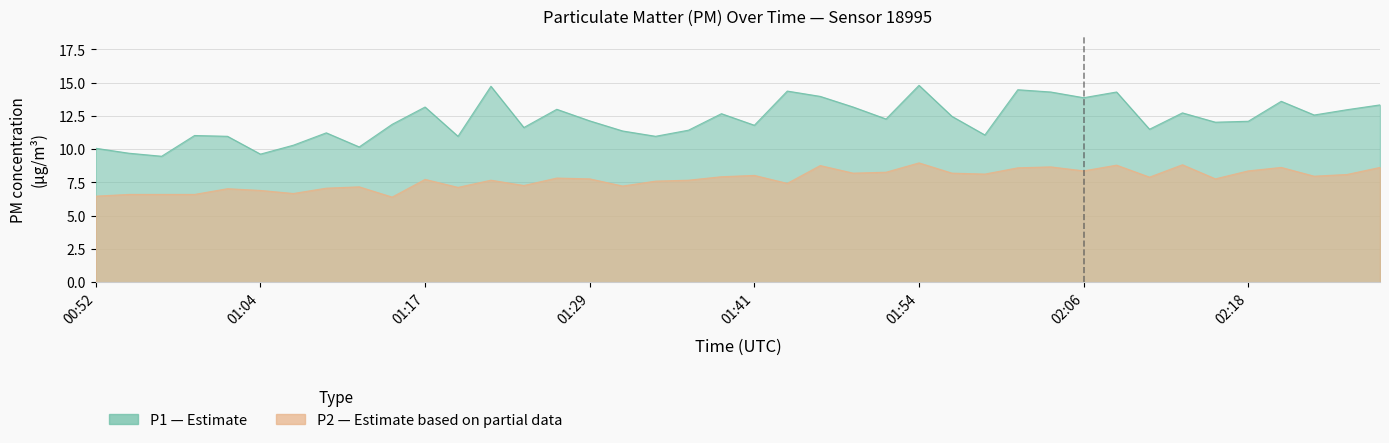

How many lines are shown in the chart?

2